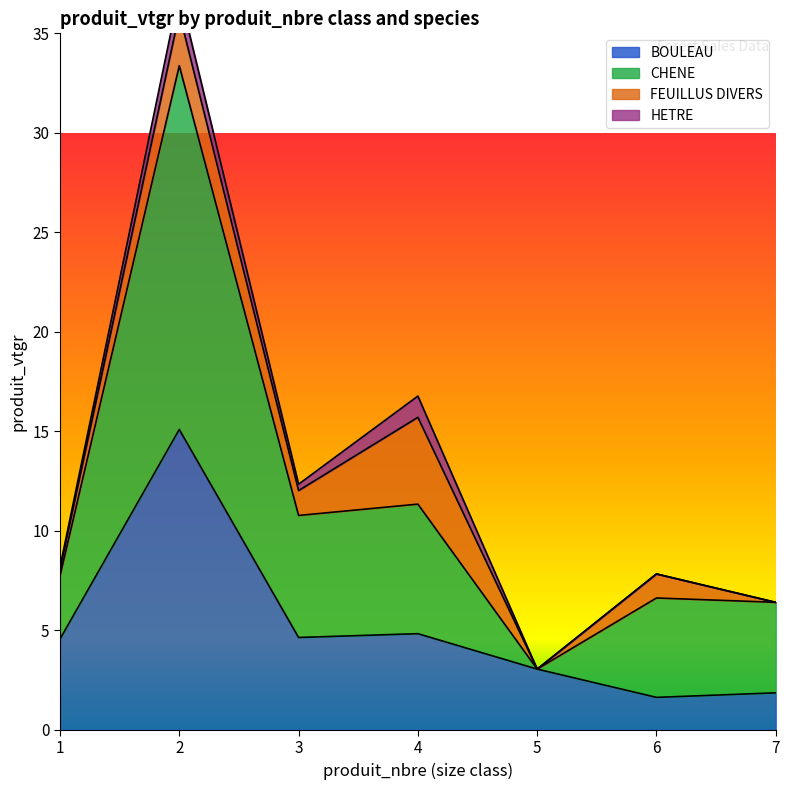

Does the chart have visible grid lines?

No